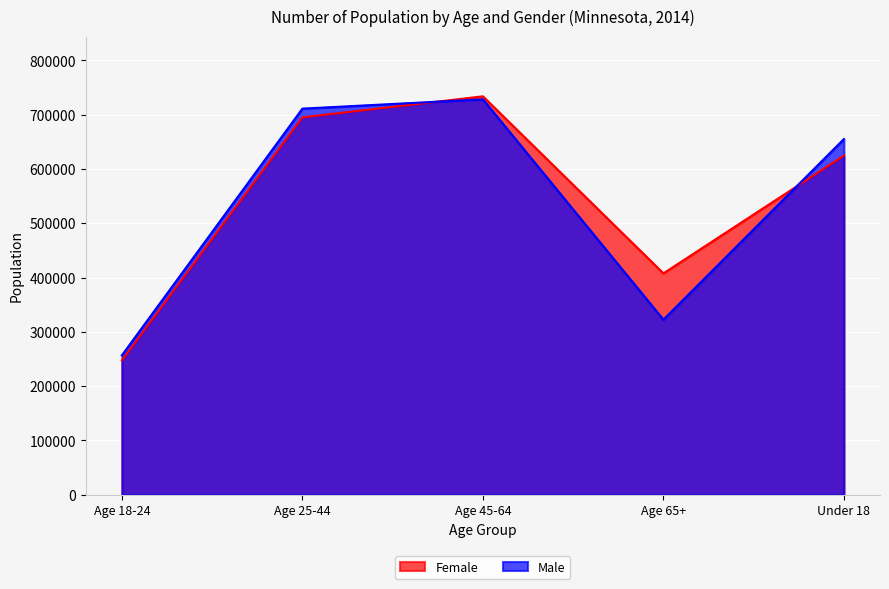

What is the difference between the highest and lowest values at Under 18?

30452